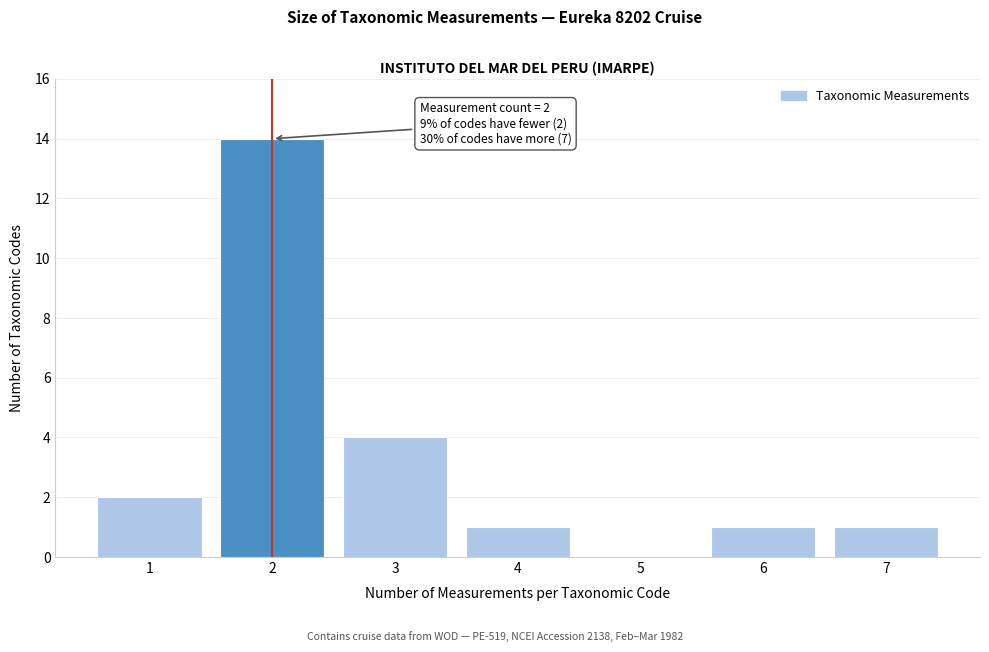

Reading right to left, what are all the values shown in this chart?

7=1	6=1	5=0	4=1	3=4	2=14	1=2